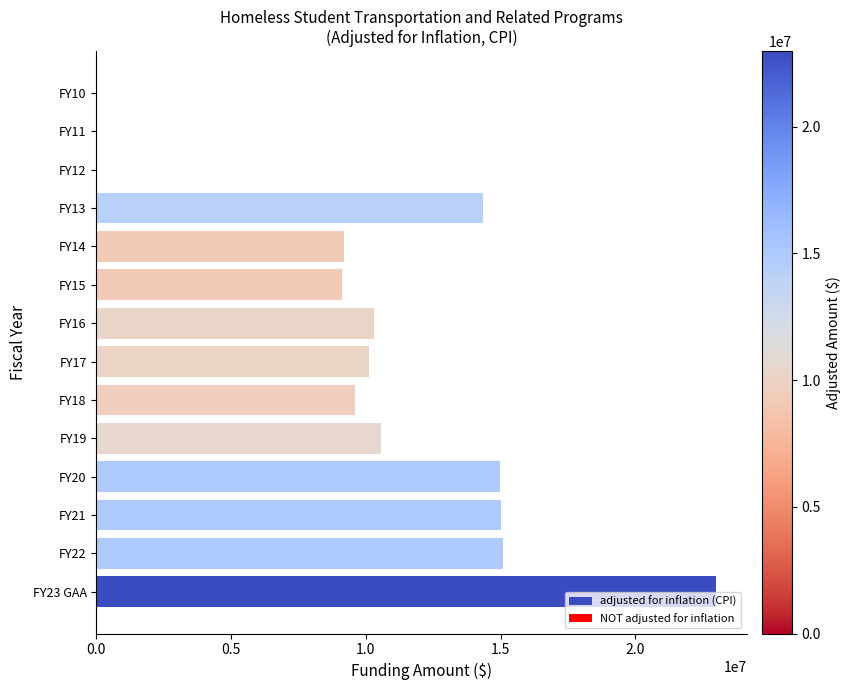

Between FY15 and FY13, which is larger?

FY13